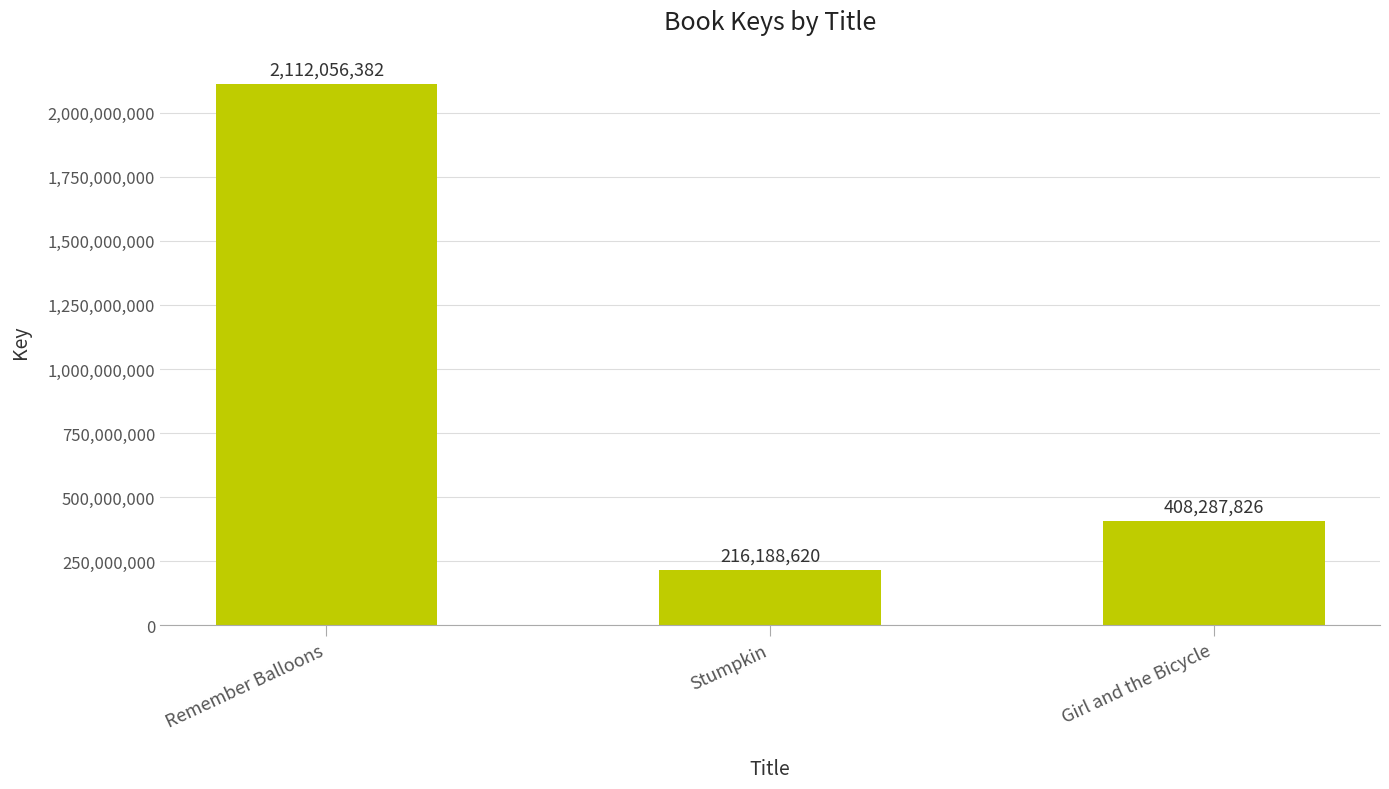

Reading right to left, list all the values displayed in this chart.

408287826	216188620	2112056382